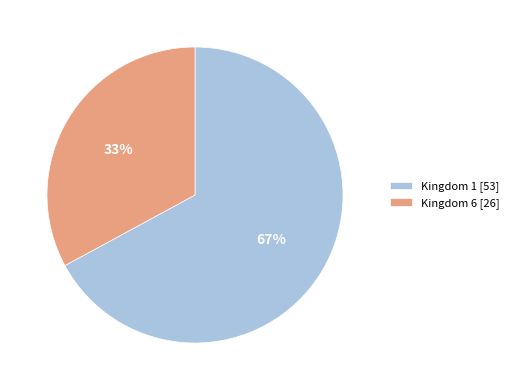

How many segments does this pie chart have?

2